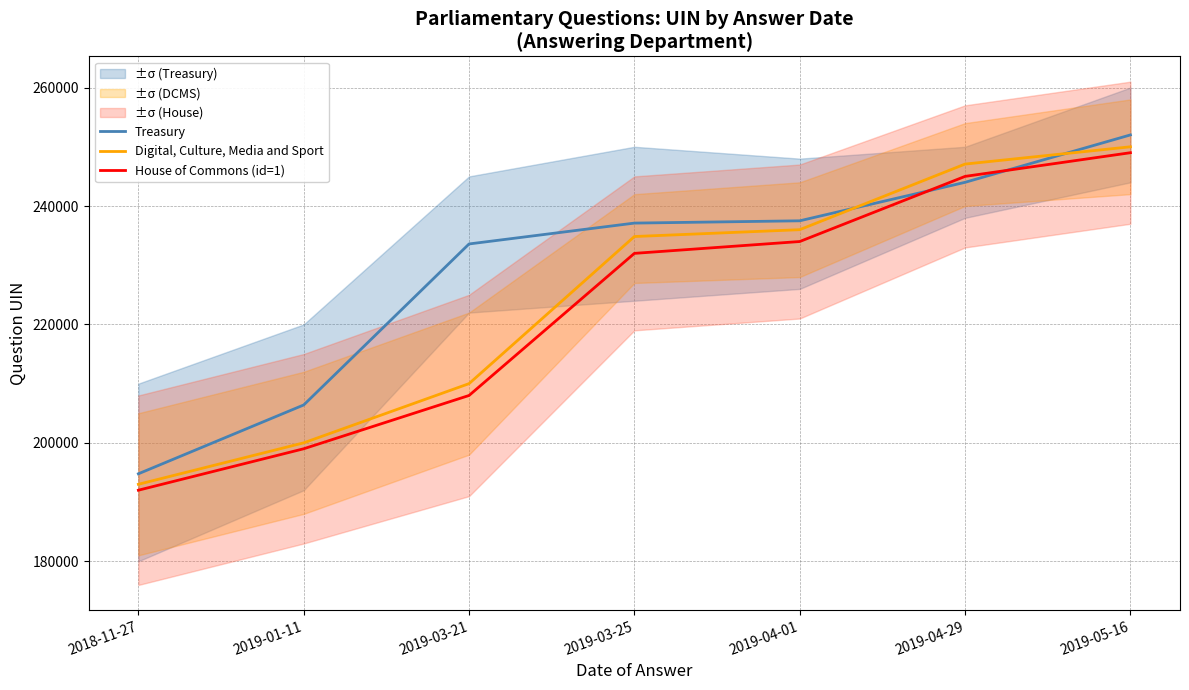

What is the difference between the second highest and second lowest values in the House of Commons (id=1) series?

46000